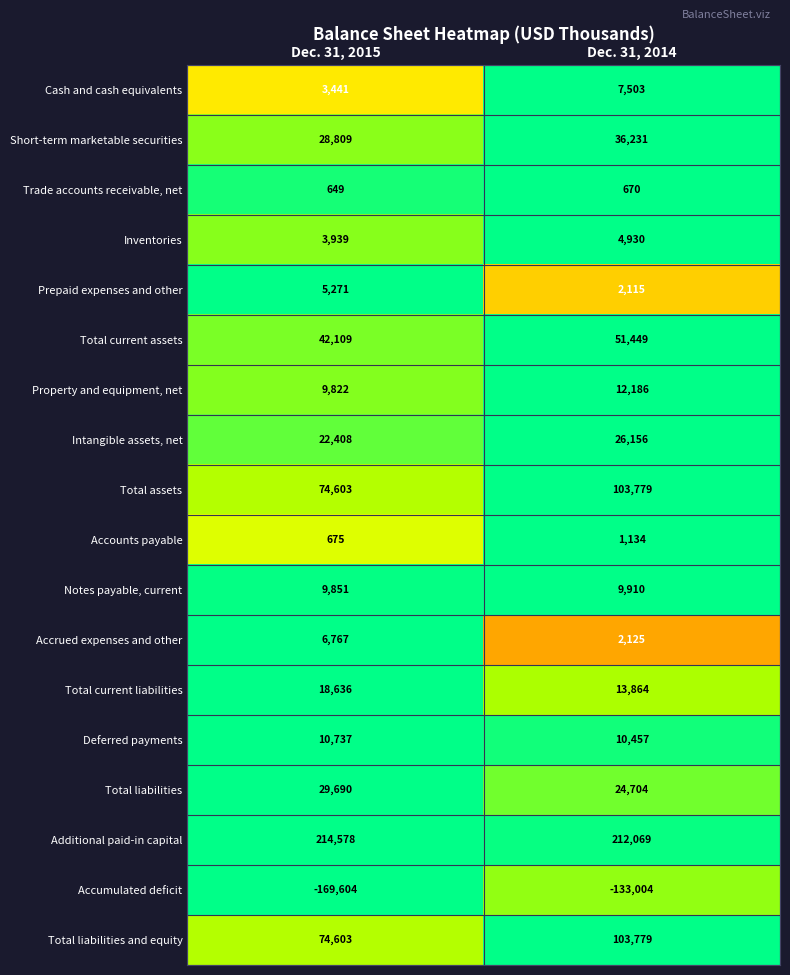

How many series are shown in this chart?

18